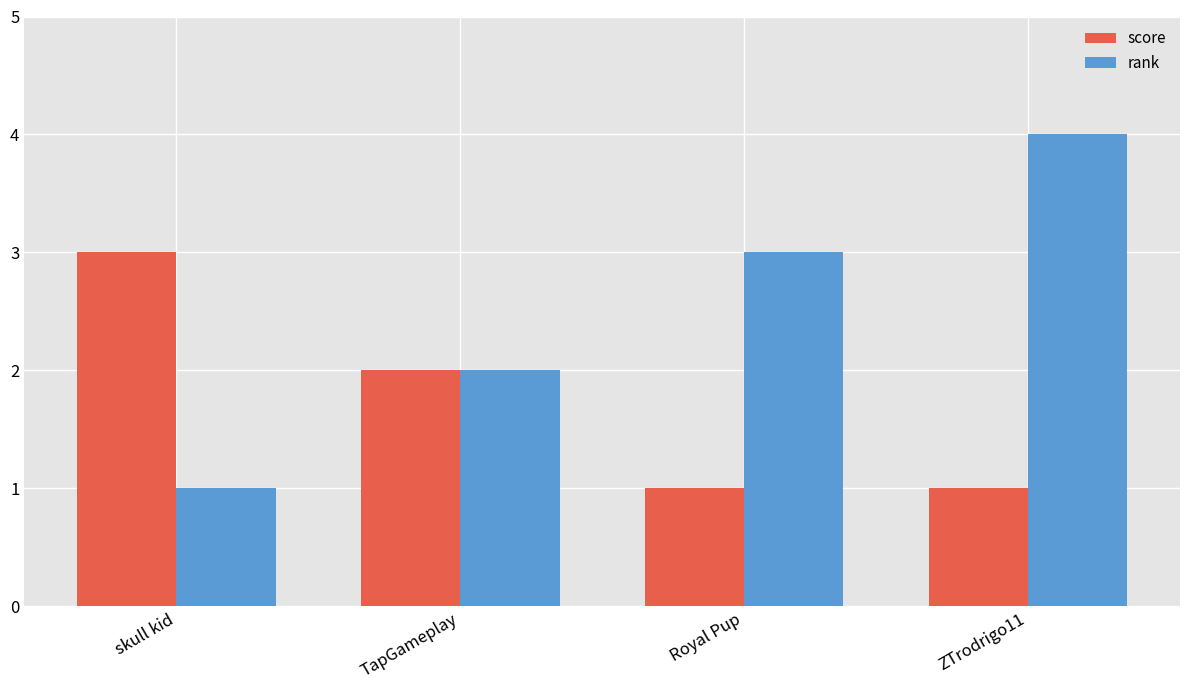

What are all the series names shown in the legend?

score, rank